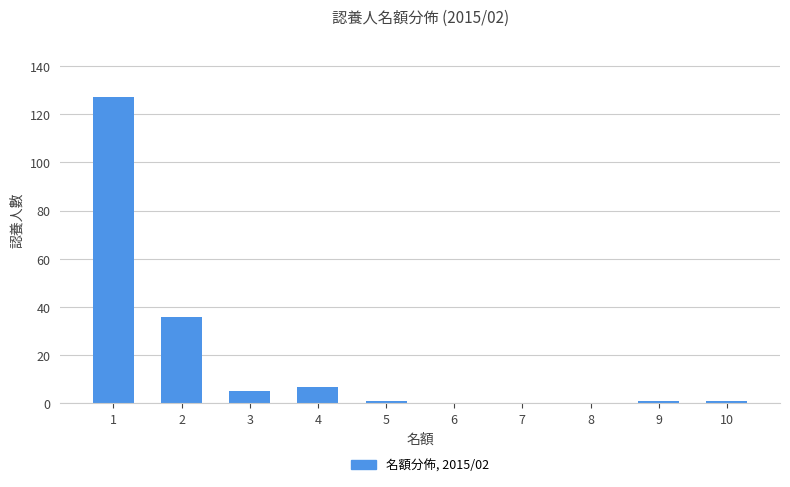

True or false: the data shows 69 at 6.

False